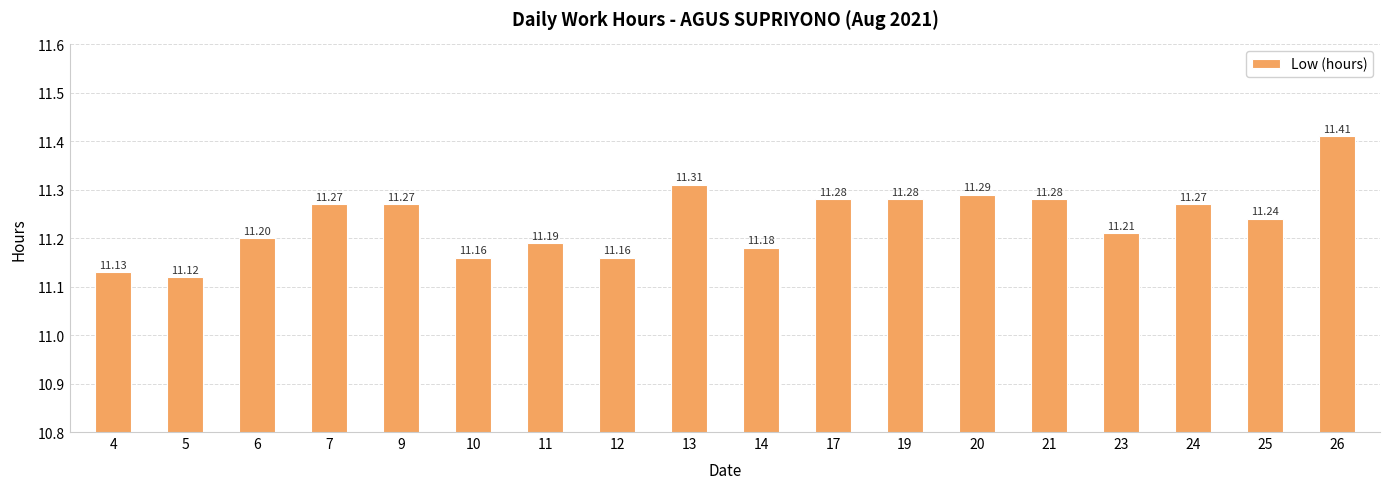

Between 11 and 25, which is larger?

25